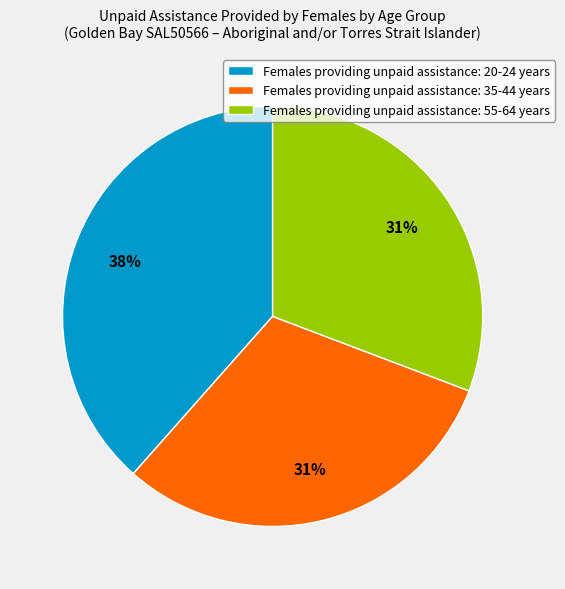

The Females providing unpaid assistance: 55-64 years slice represents 45% of the pie. True or false?

False